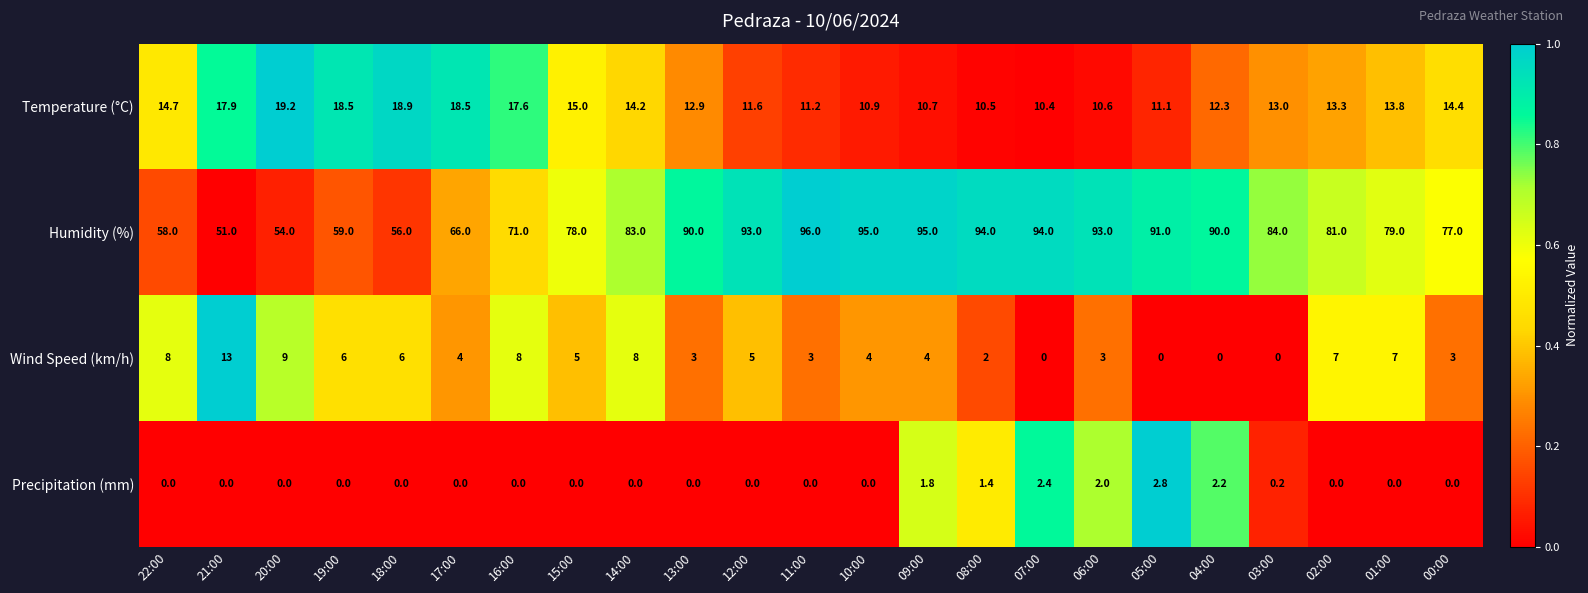

At which category does the chart reach its peak across all series?

11:00